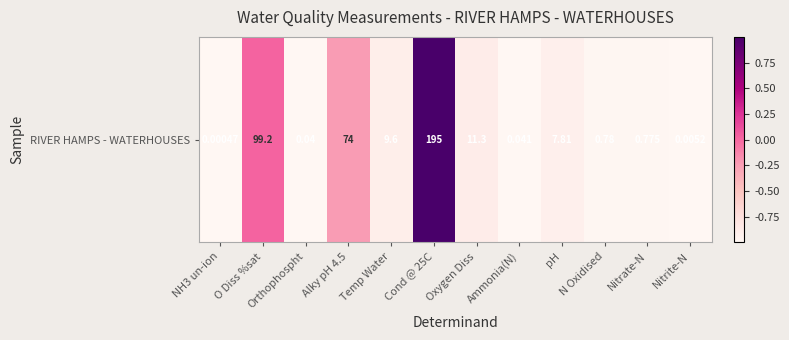

How many categories are shown in the chart?

12